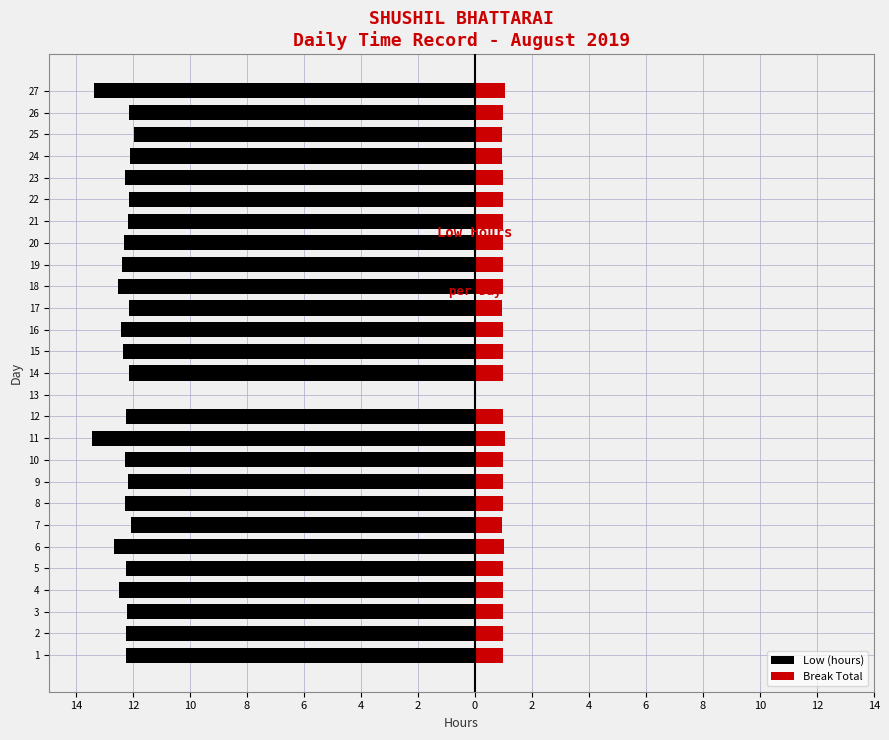

Reading left to right, extract all data points from this chart.

Low (hours): -12.2	-12.2	-12.2	-12.5	-12.2	-12.7	-12.1	-12.3	-12.2	-12.3	-13.4	-12.2	0.0	-12.2	-12.3	-12.4	-12.1	-12.5	-12.4	-12.3	-12.2	-12.2	-12.3	-12.1	-12.0	-12.2	-13.4
Break Total: 1.0	1.0	1.0	1.0	1.0	1.0	1.0	1.0	1.0	1.0	1.1	1.0	0.0	1.0	1.0	1.0	1.0	1.0	1.0	1.0	1.0	1.0	1.0	1.0	1.0	1.0	1.1